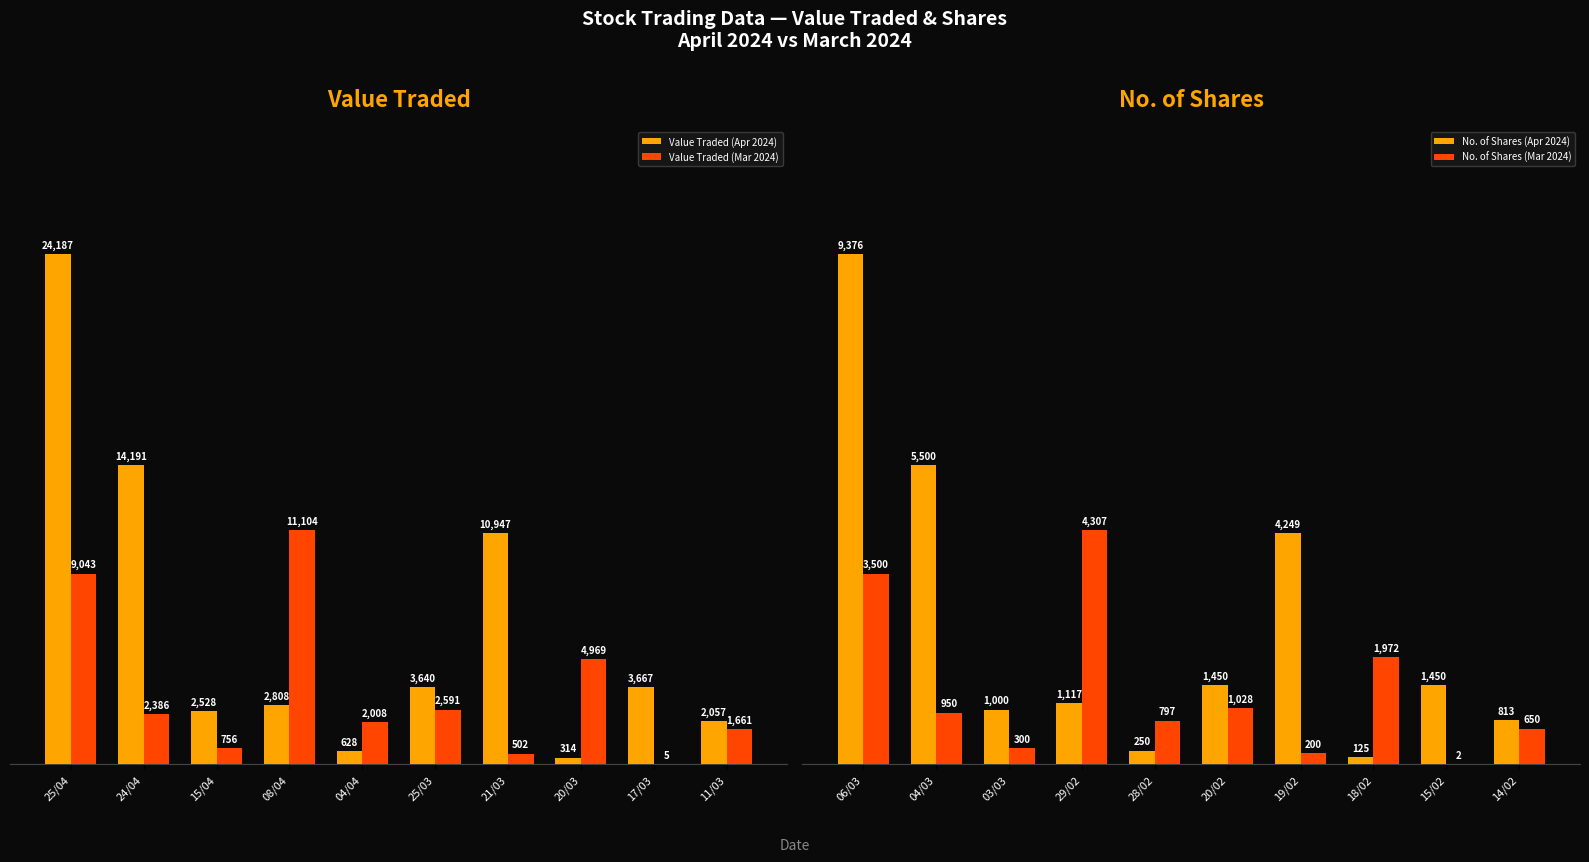

Between 24/04 and 25/03, which is larger?

24/04